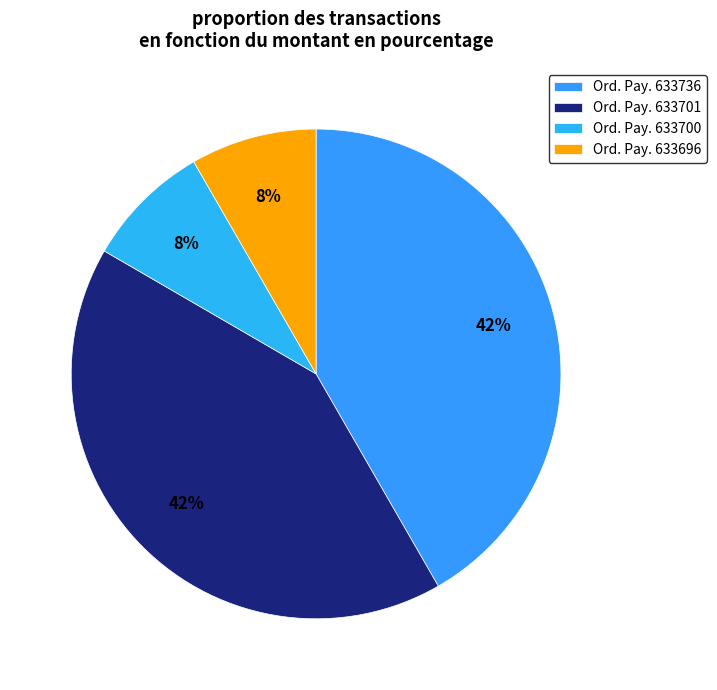

Is there a majority slice in this chart?

No